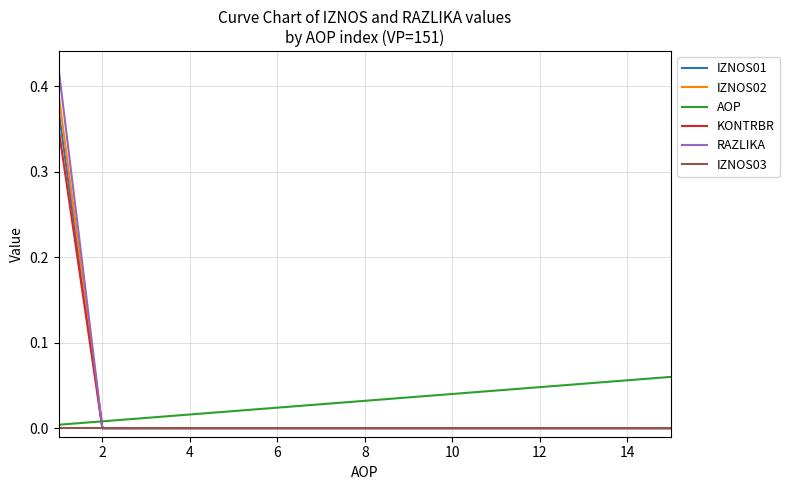

After their last crossing, which series has the higher values: IZNOS02 or AOP?

AOP